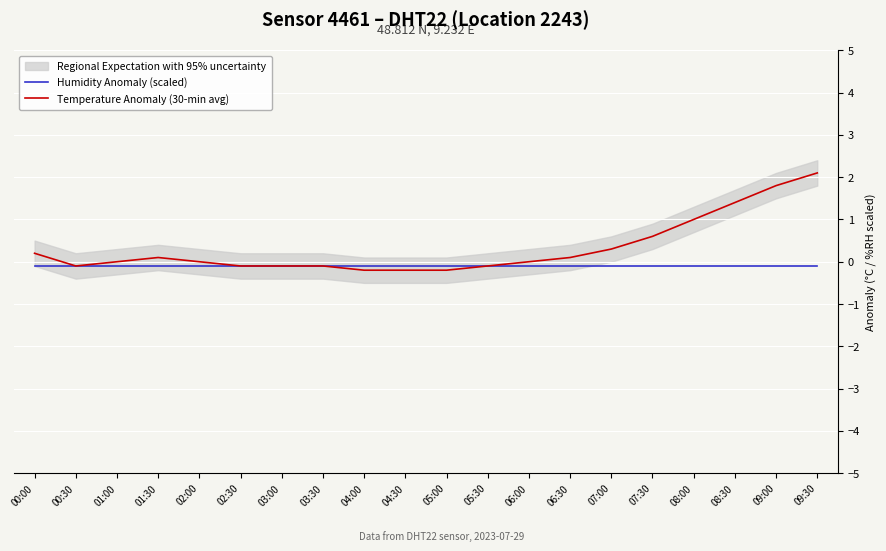

At which category does the chart reach its peak across all series?

09:30